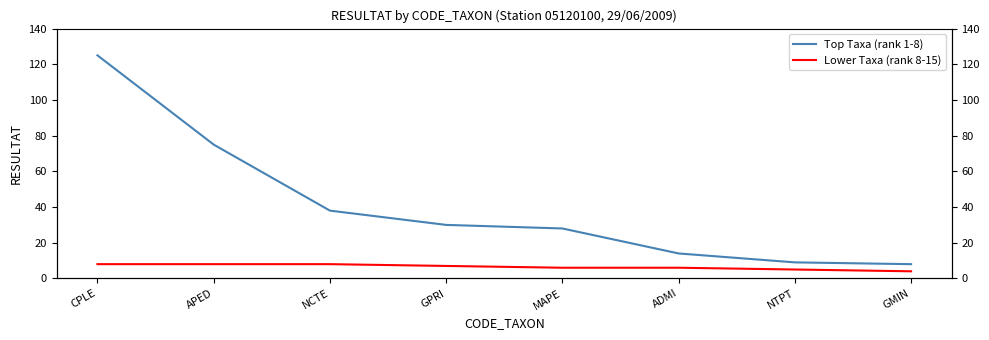

What is the total value across all series at ADMI?

20